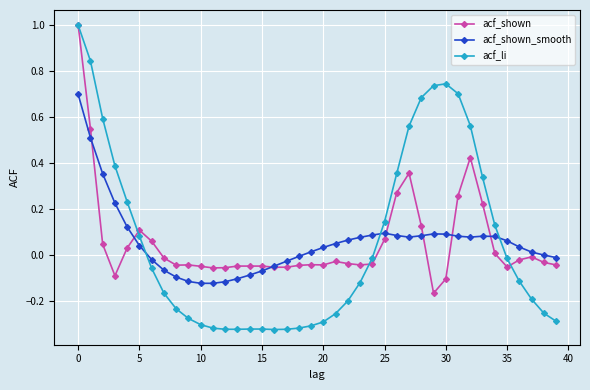

What is the maximum value for acf_li?

1.0